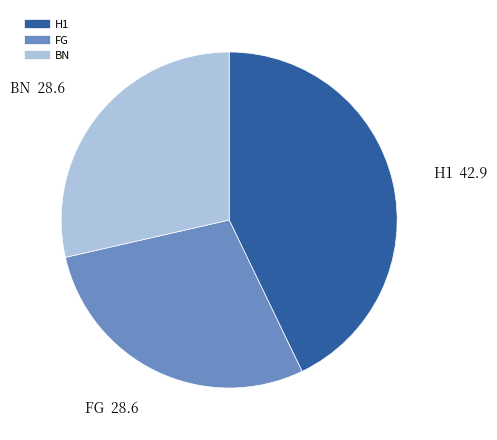

Is there any slice that represents more than half of the pie?

No